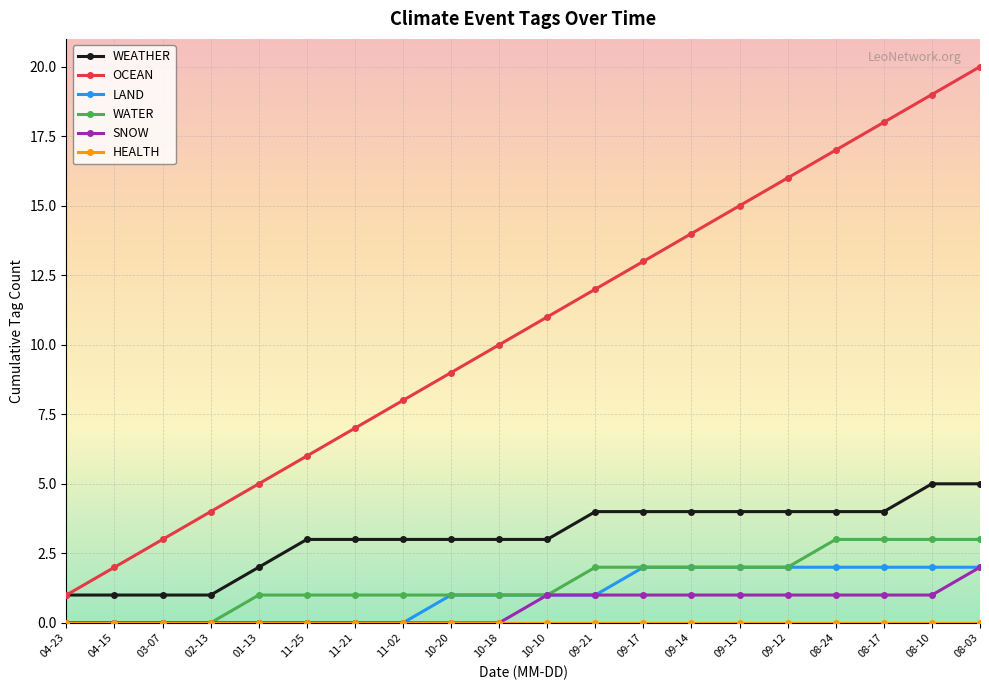

True or false: OCEAN and WATER intersect in this chart.

False